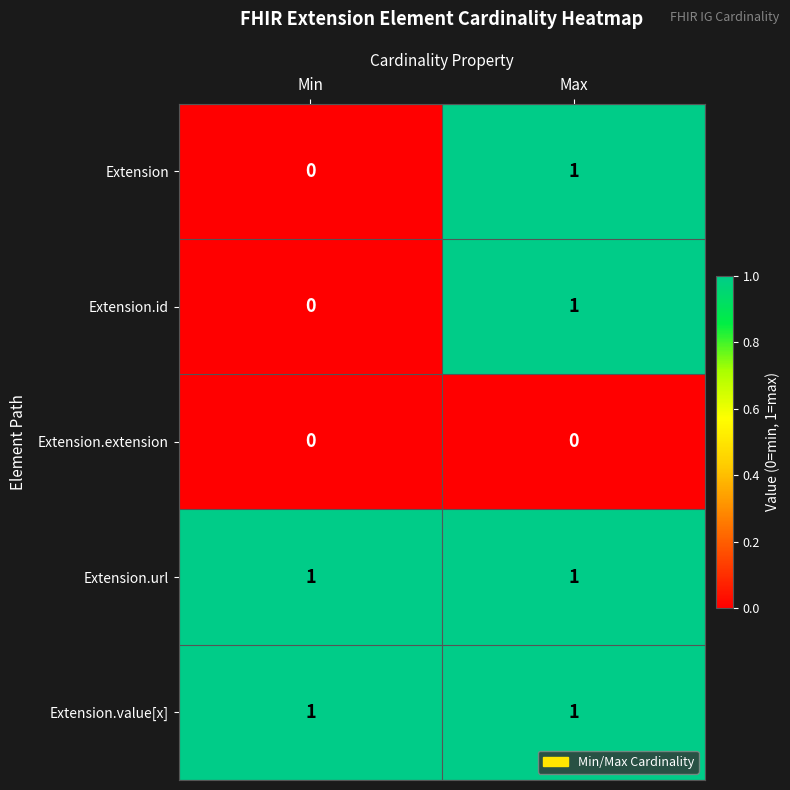

At which category is the sum across all series the highest?

Max